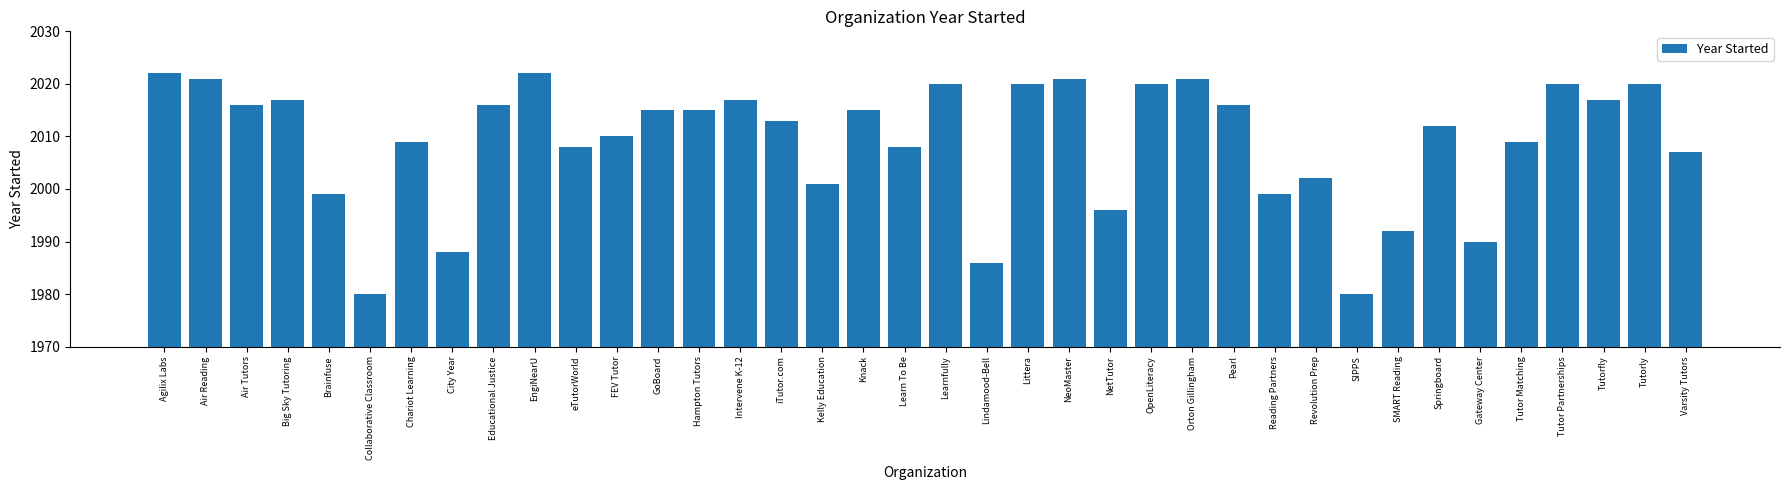

How many categories are shown in the chart?

38